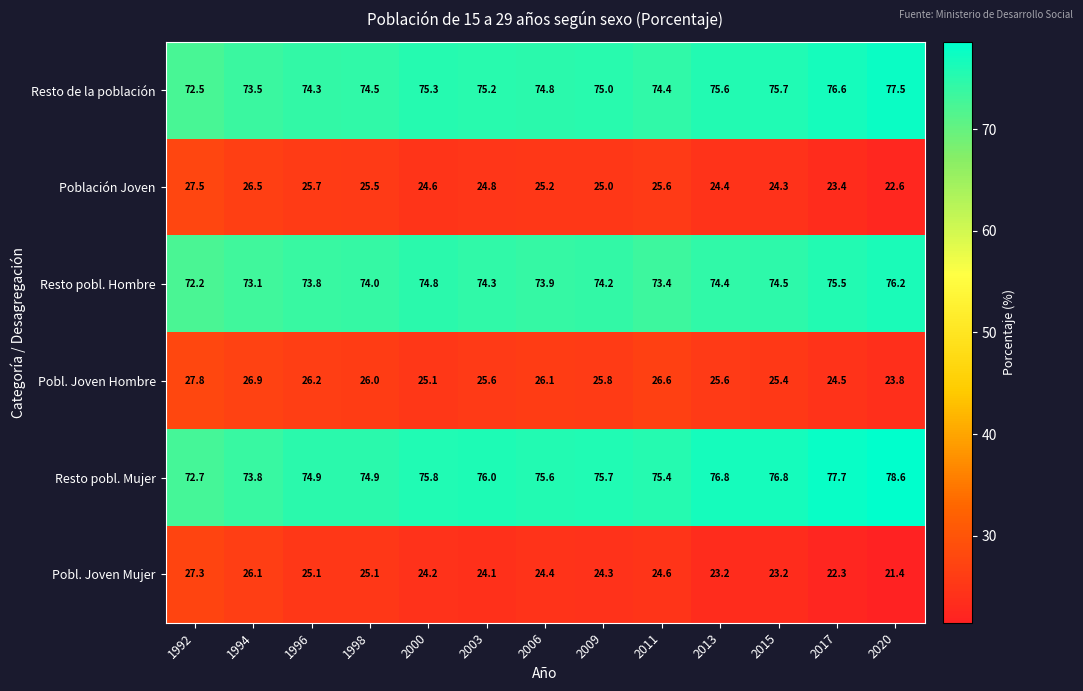

What is the total value across all series at 1992?

300.0